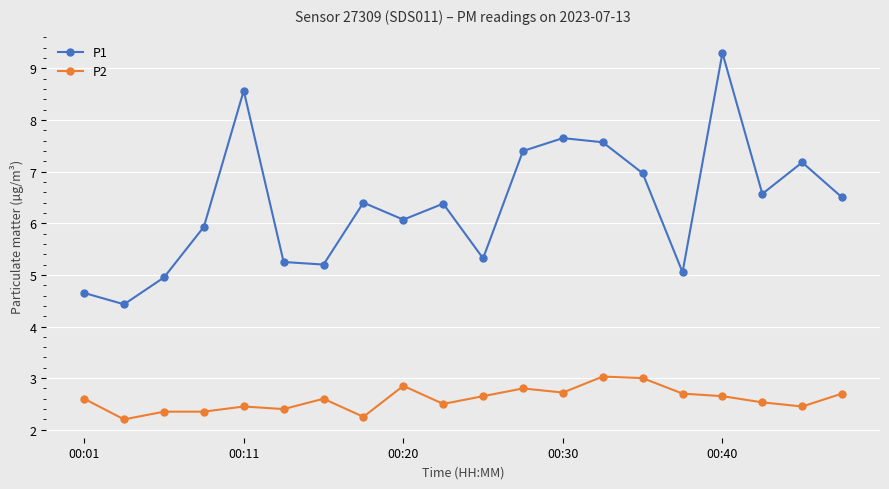

Which series has the largest total across all categories?

P1